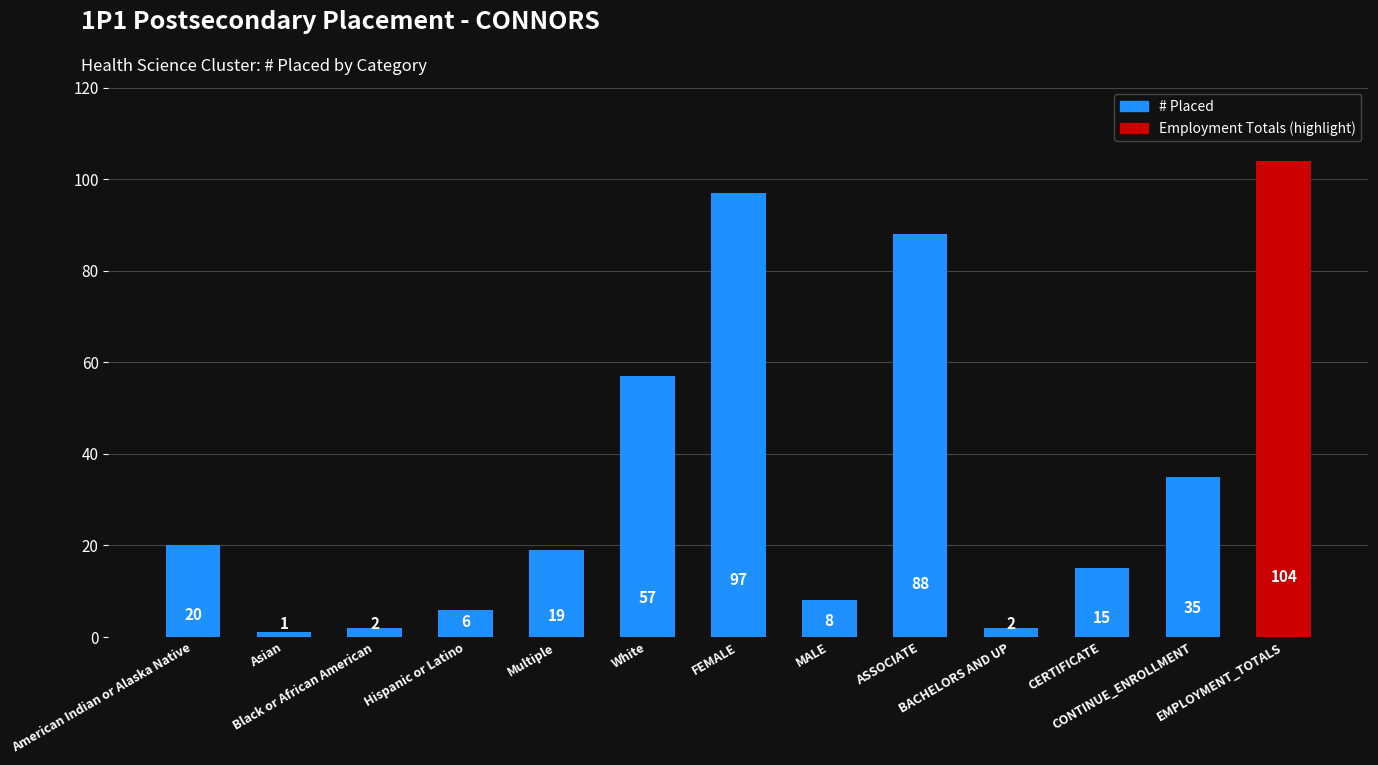

True or false: the data shows 35 at CONTINUE_ENROLLMENT.

True